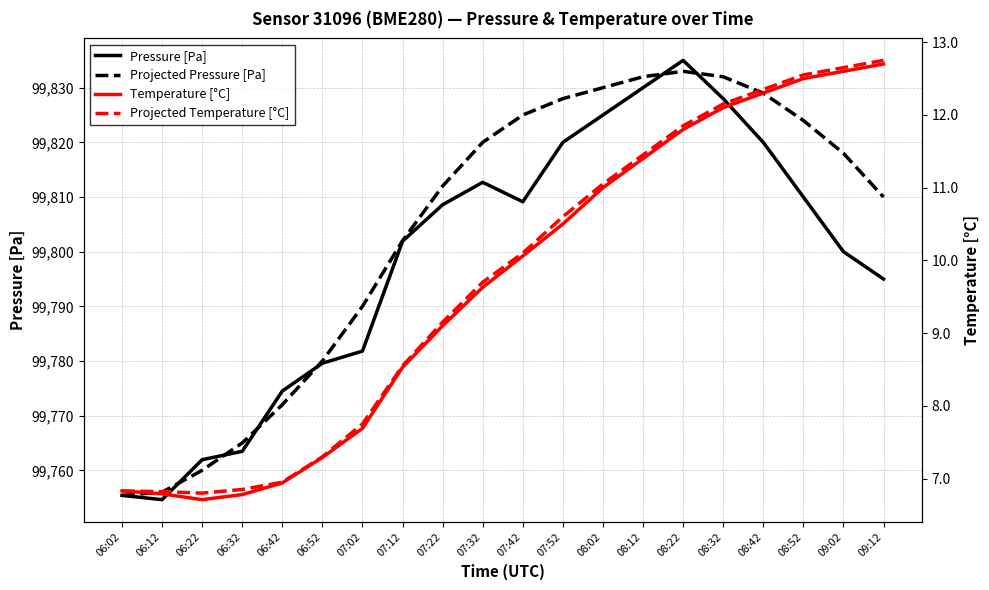

What is the highest value of the Temperature [°C] series?

12.7